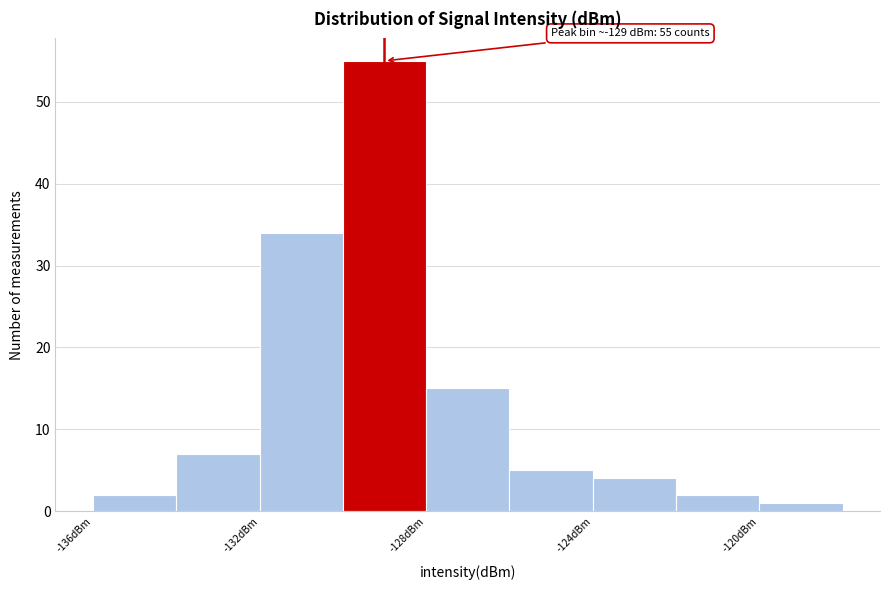

Over which range of the x-axis is the bar tallest?

-130 to -128